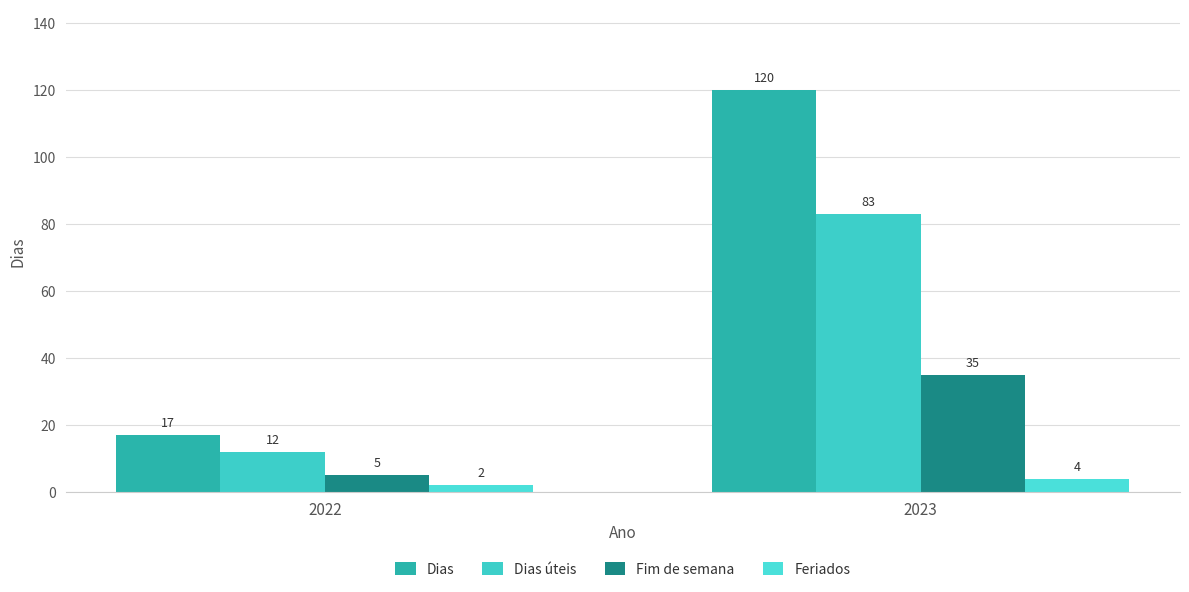

What are all the series names shown in the legend?

Dias, Dias úteis, Fim de semana, Feriados